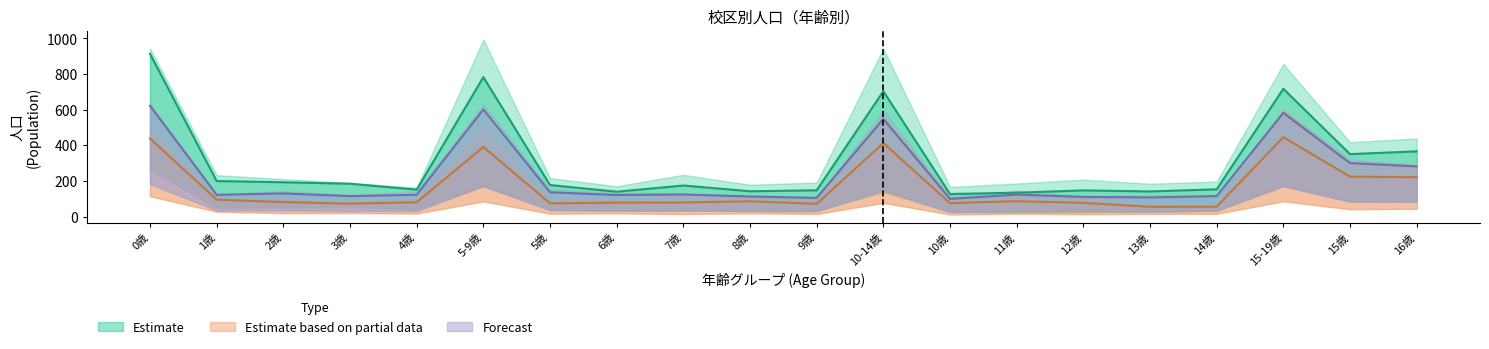

How many series are shown in this chart?

3